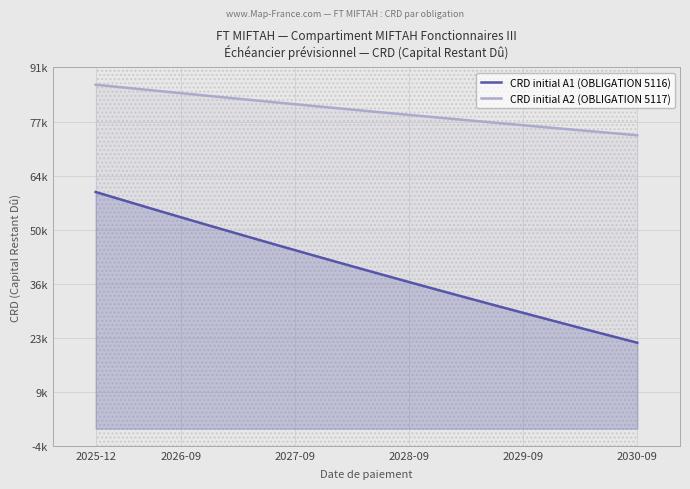

How many values in the CRD initial A1 (OBLIGATION 5116) series are below 40765?

10